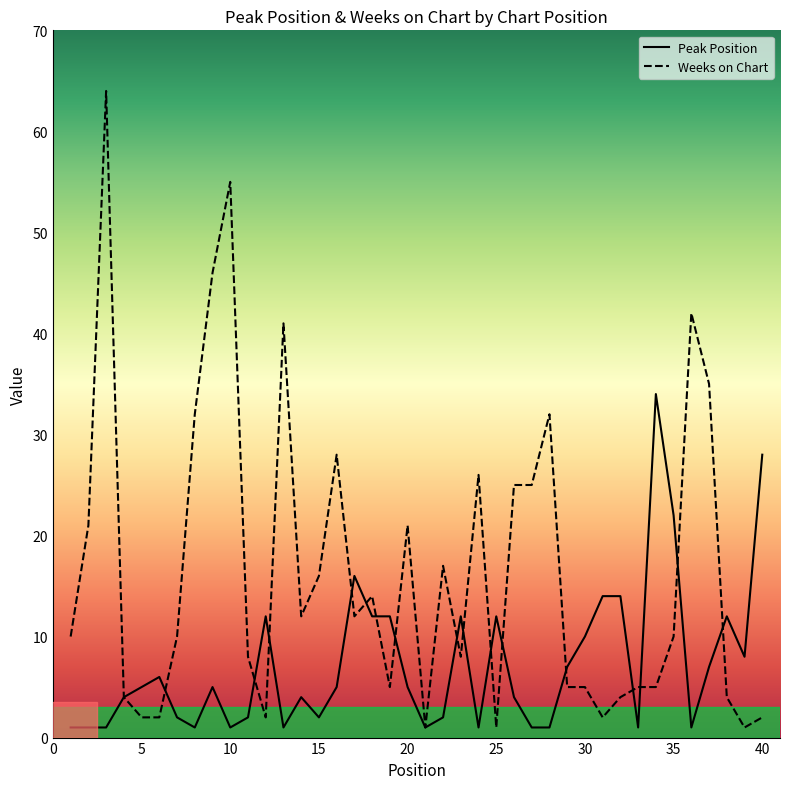

What is the difference between the Weeks on Chart values at 32 and 17?

8